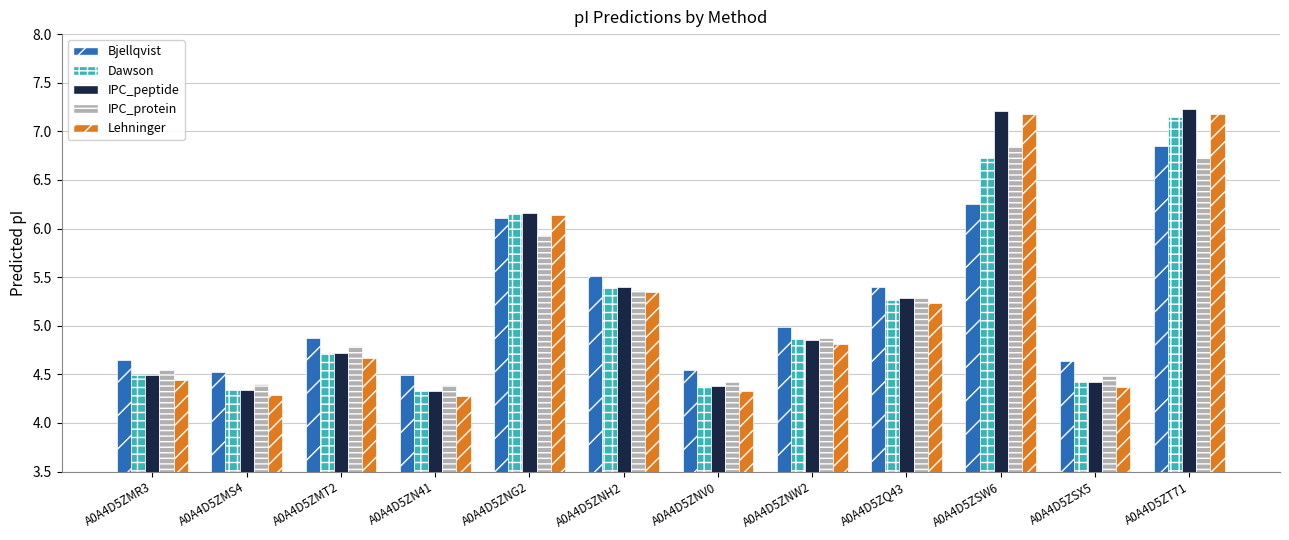

What is the label of the 1st bar from the right?

A0A4D5ZT71